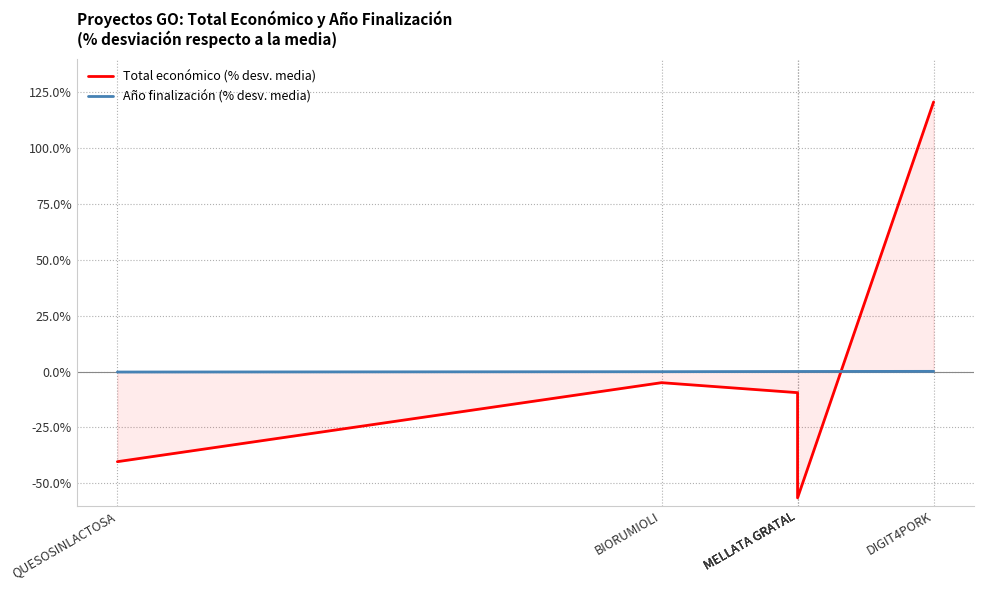

What is the smallest value displayed?

-56.5